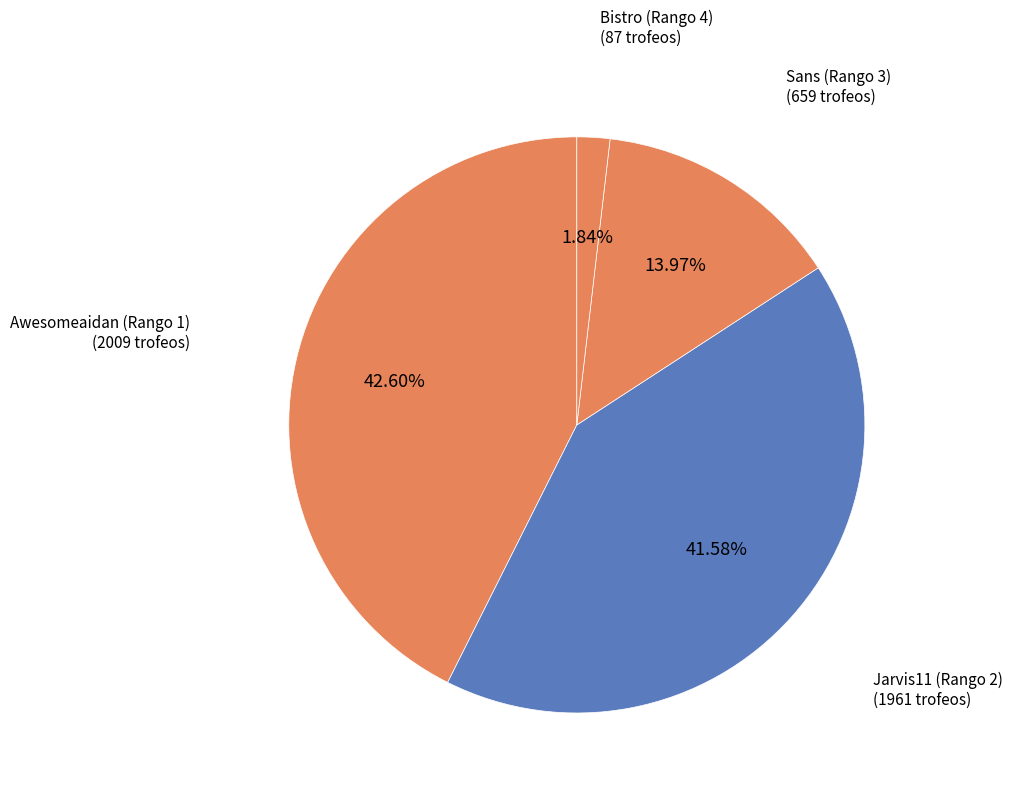

How many segments does this pie chart have?

4